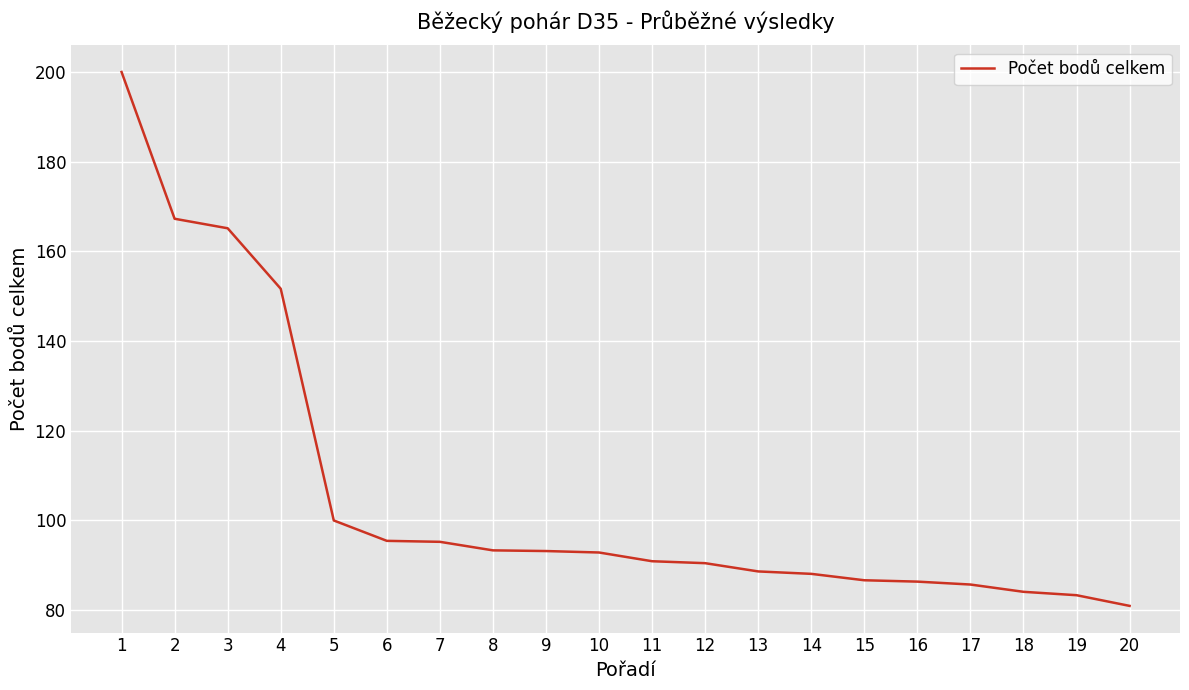

True or false: the data shows 143.8 at 9.

False